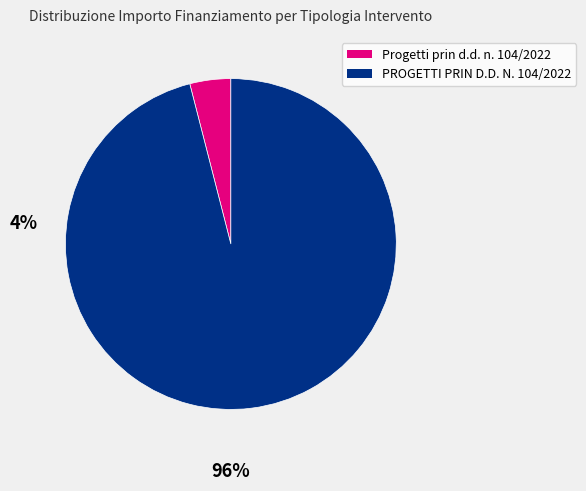

True or false: PROGETTI PRIN D.D. N. 104/2022 accounts for 96% of the total.

True